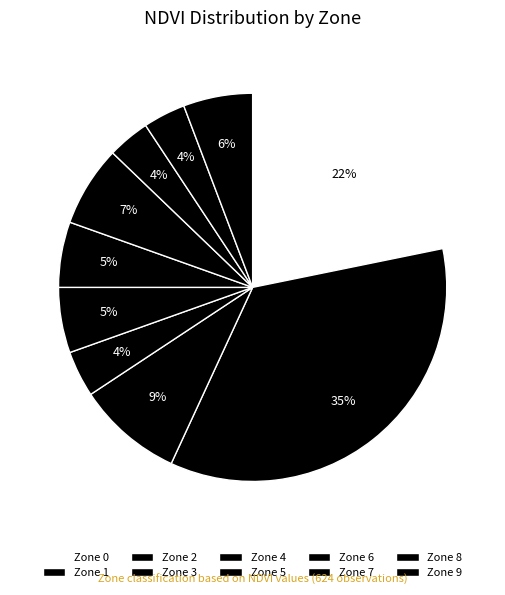

Count the number of slices in the pie.

10